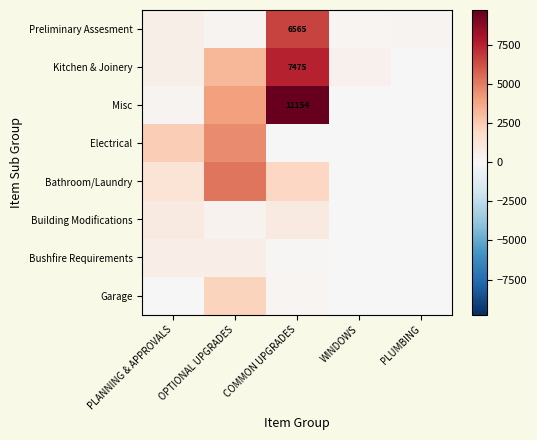

What is the spread (max minus min) of values at WINDOWS?

440